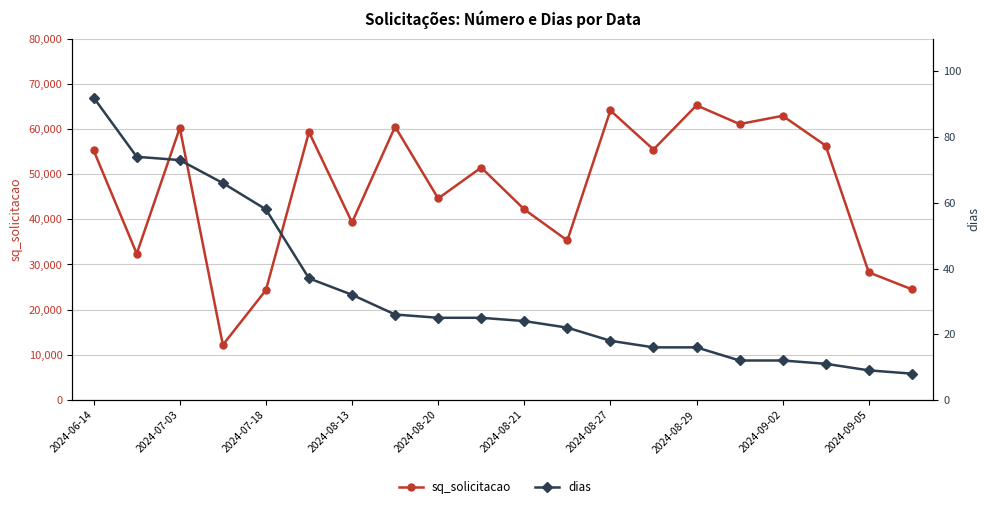

Between 2024-08-13 and 2024-06-14, which is larger?

2024-06-14